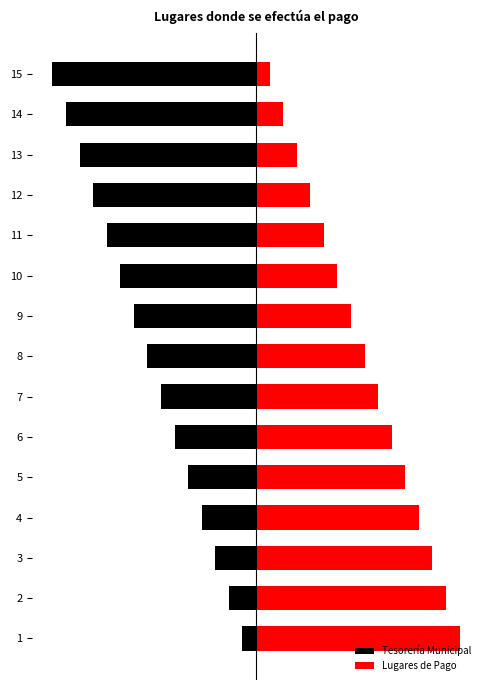

What is the approximate value of Lugares de Pago at 13?

3